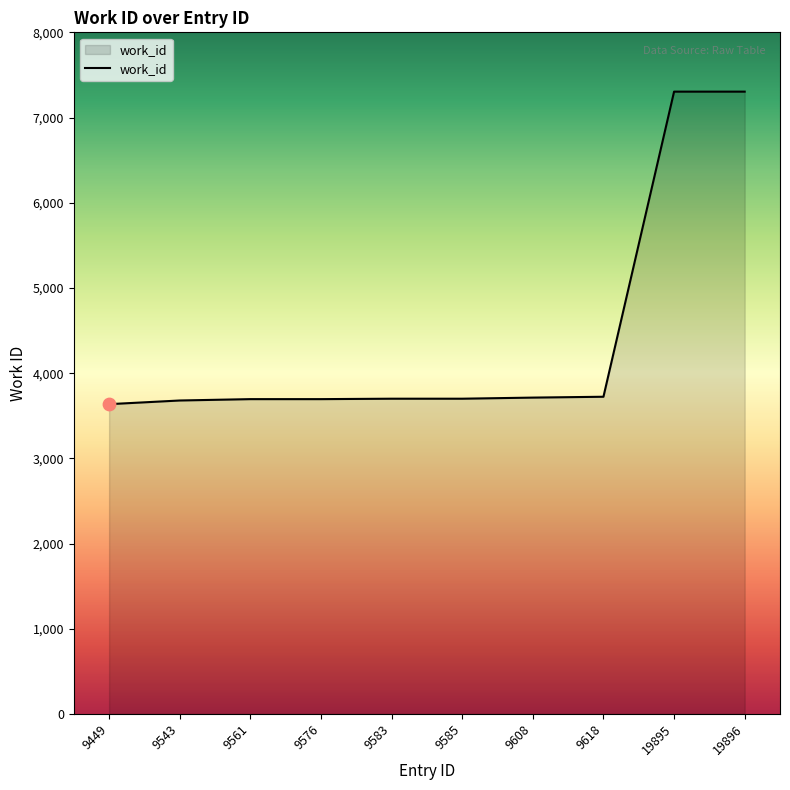

Between 9576 and 19895, which is larger?

19895